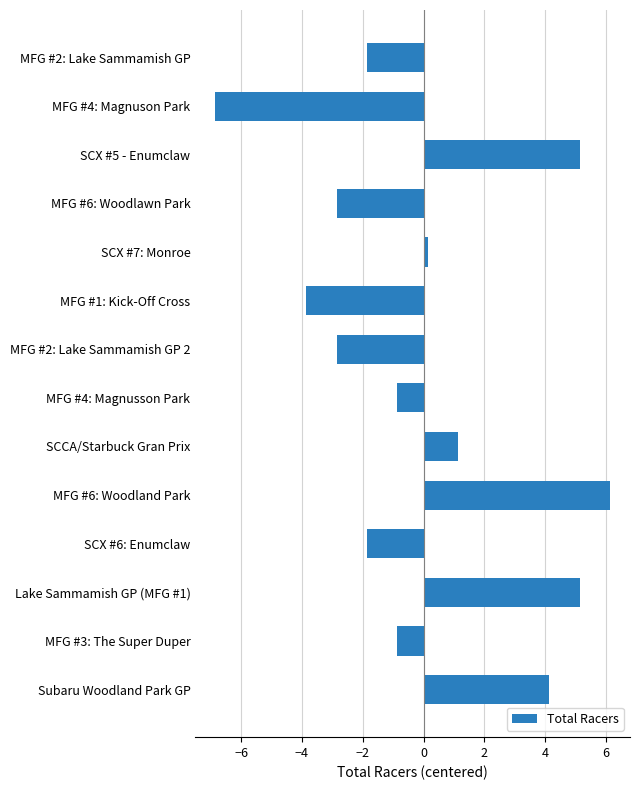

What is the label of the 13th bar from the top?

MFG #3: The Super Duper